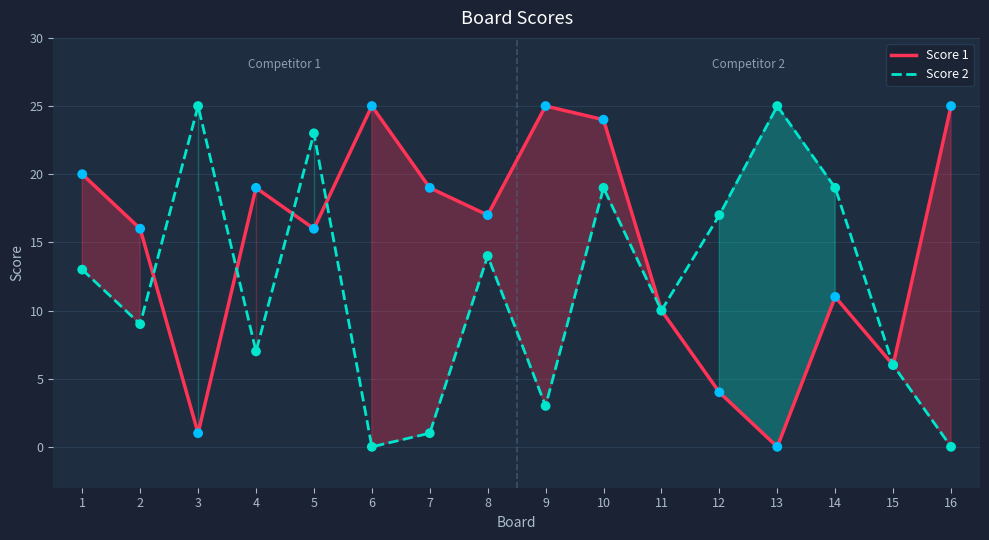

Which series contains the lowest Y value?

Score 1